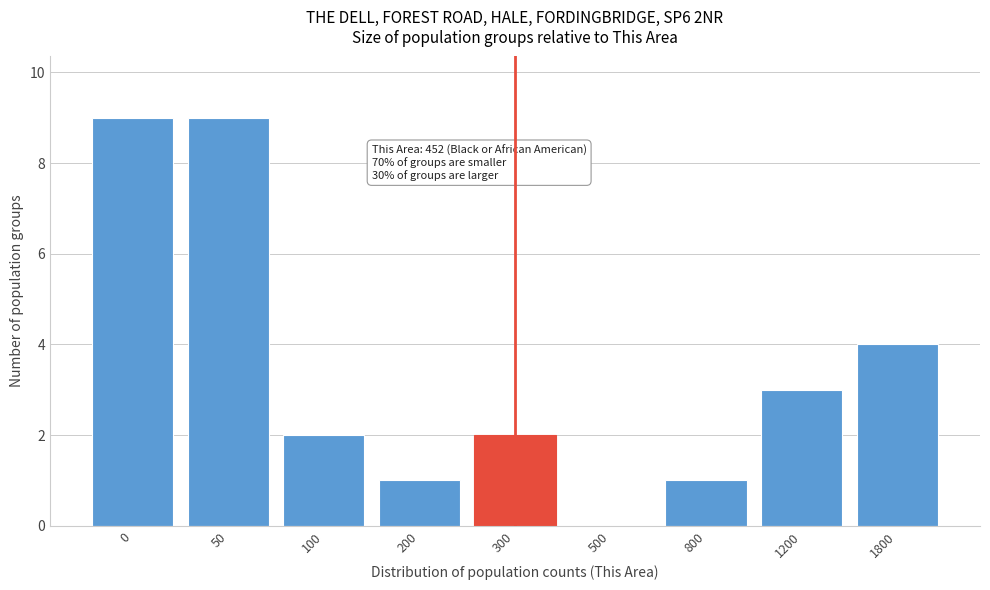

Reading left to right, extract all data points from this chart.

0=9	50=9	100=2	200=1	300=2	500=0	800=1	1200=3	1800=4